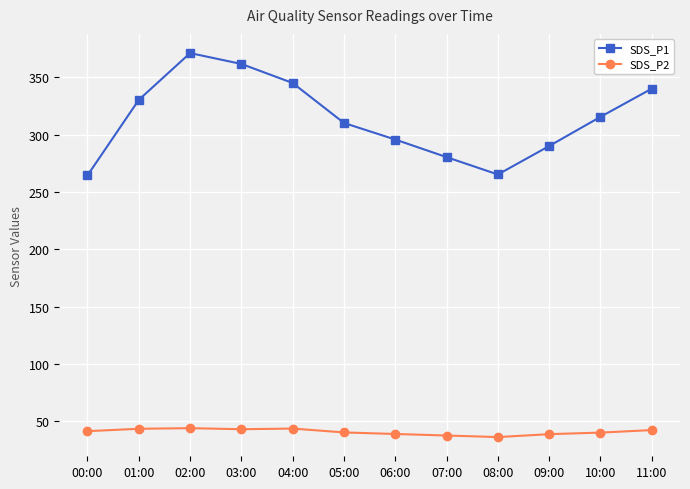

At how many categories does at least one series exceed 150?

12